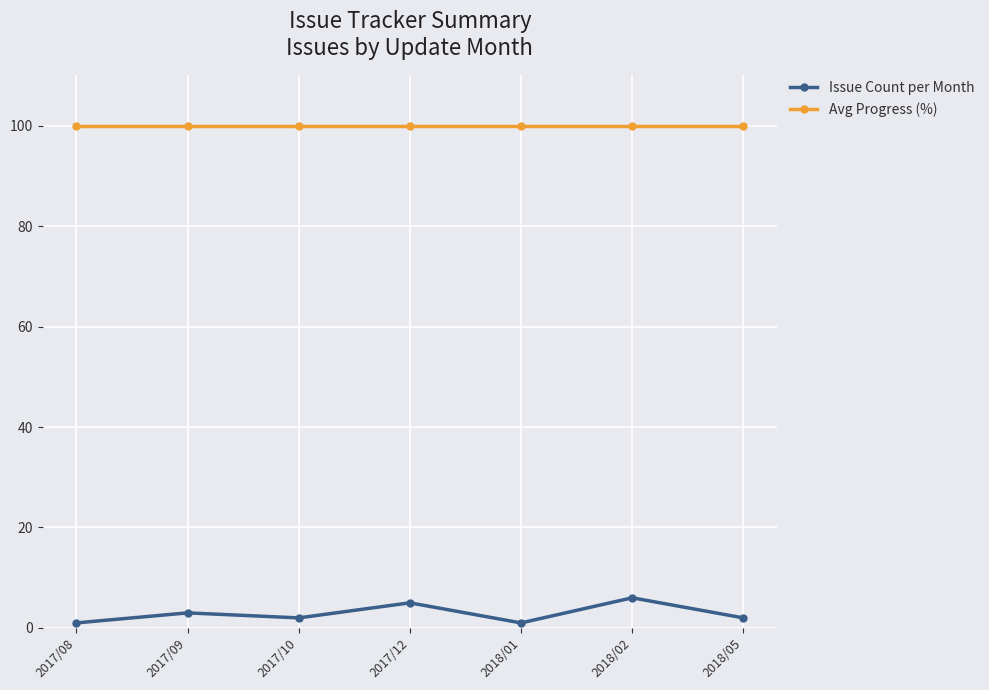

At which category does Issue Count per Month reach its first local peak?

2017/09